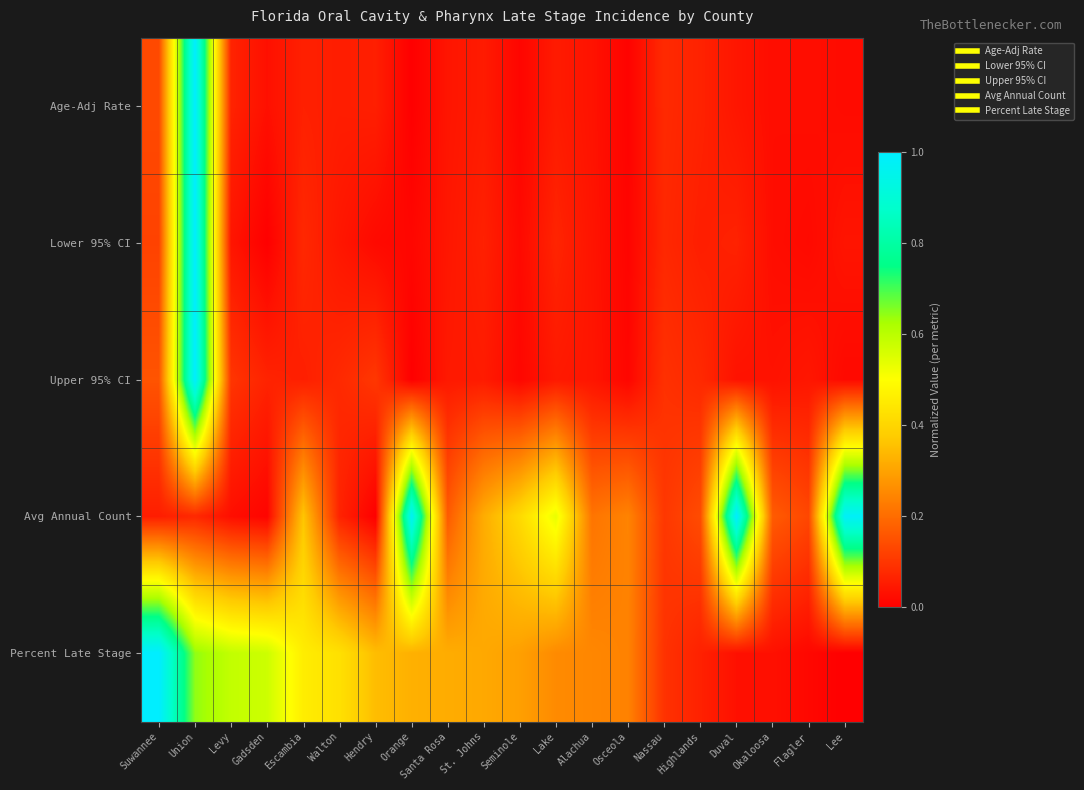

Which series has the widest spread of values?

Age-Adj Rate